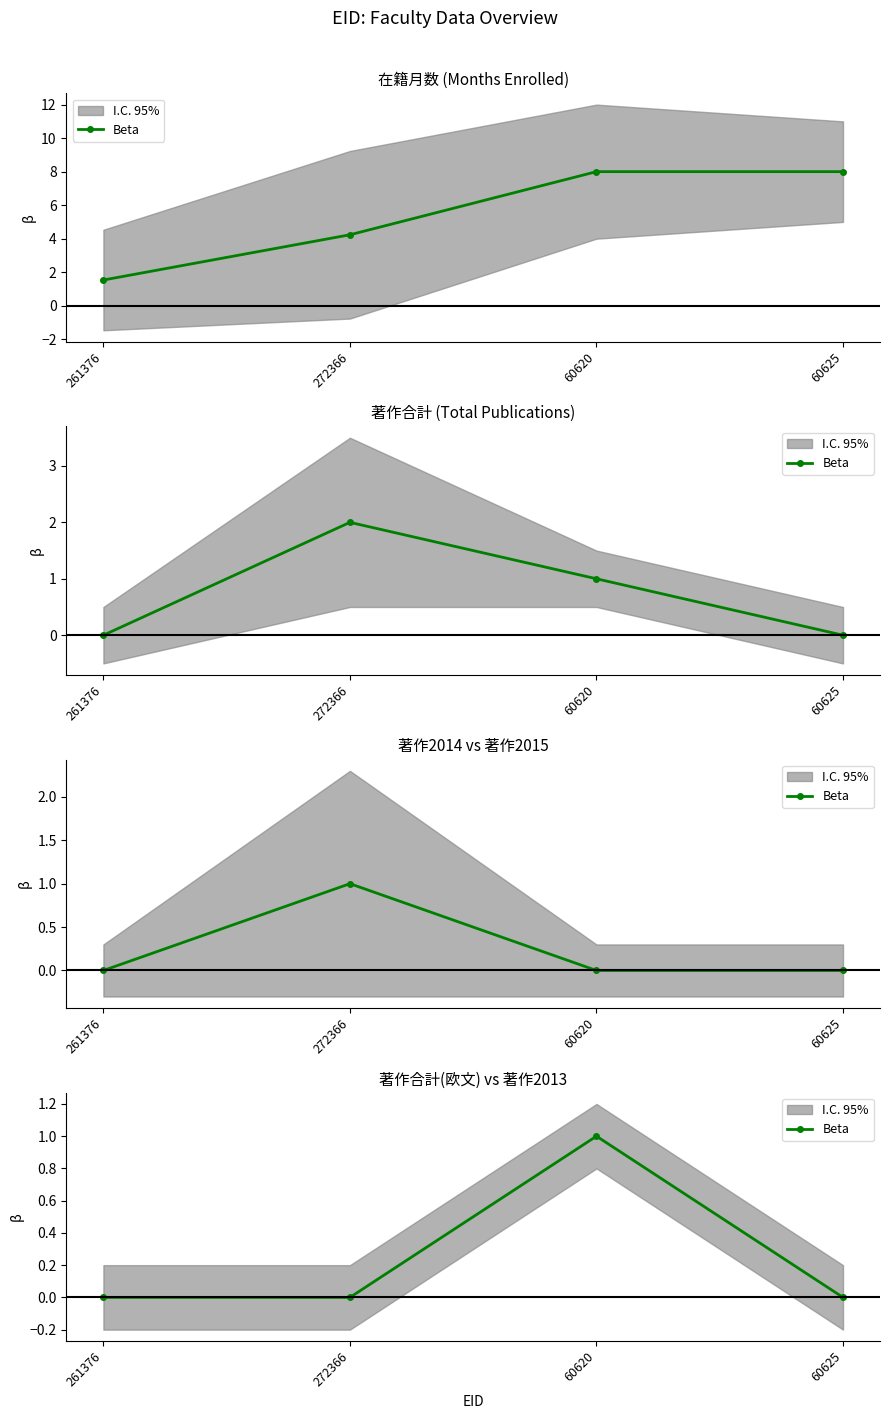

Count the values in the range 0 to 1.

4